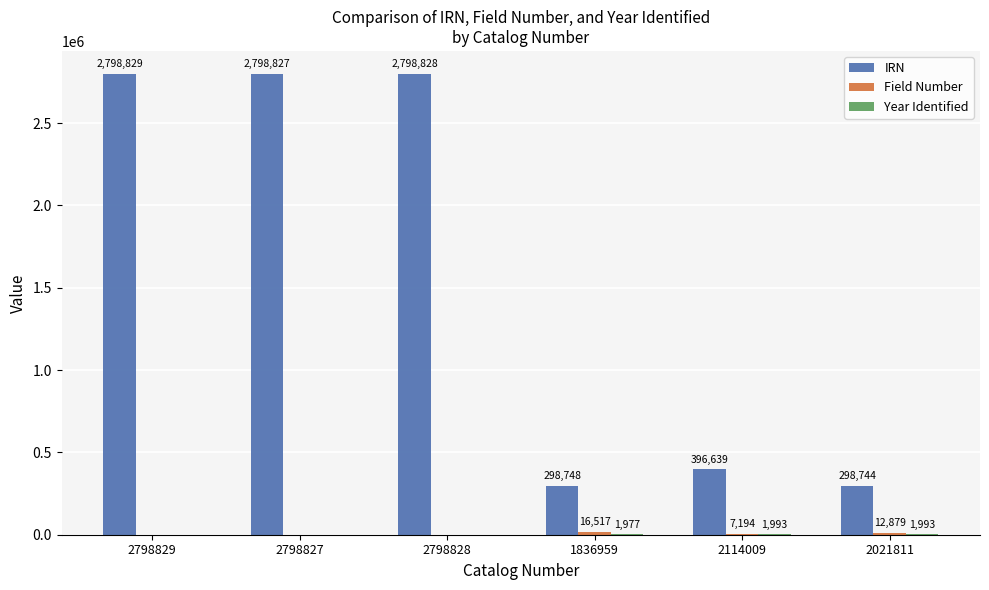

What is the sum of all IRN values?

9390615